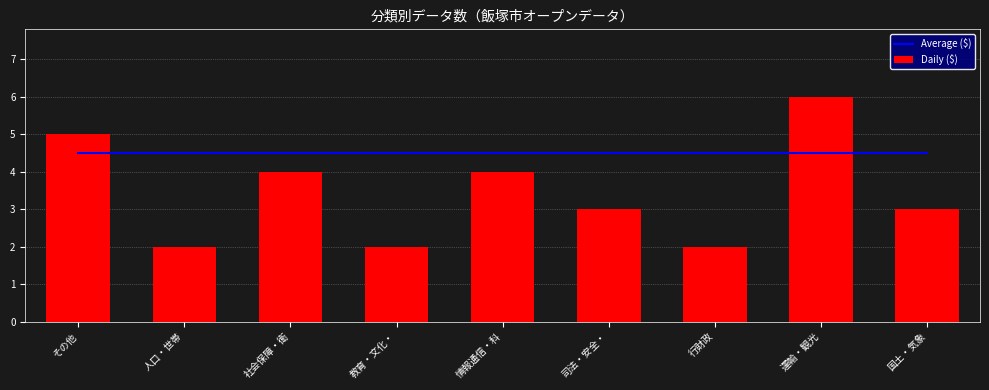

At 国土・気象, list the series in order from smallest to largest.

Daily ($), Average ($)